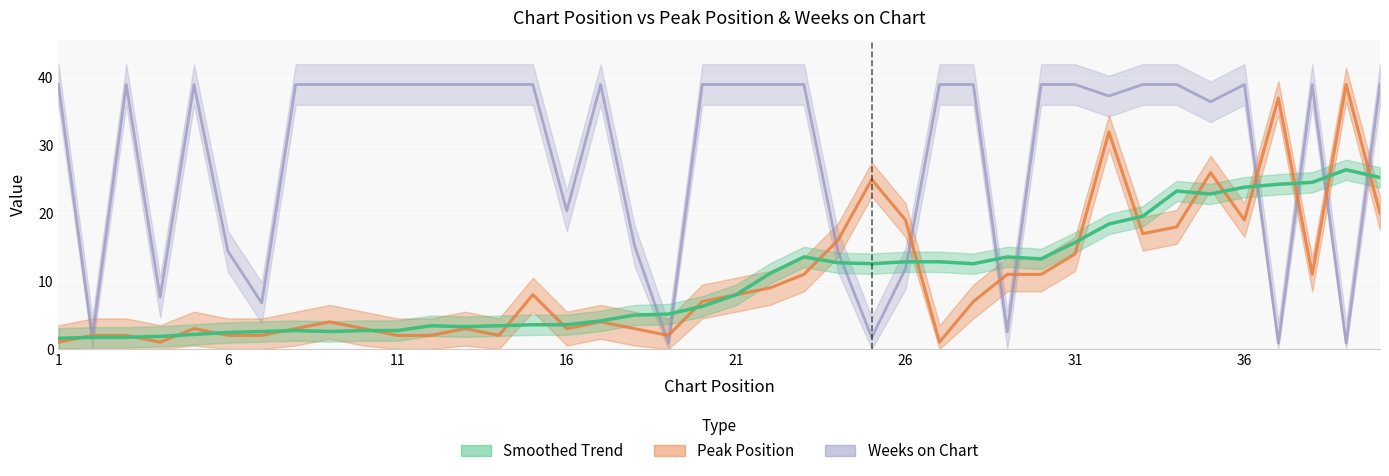

What is the average value of the Weeks on Chart series?

28.7